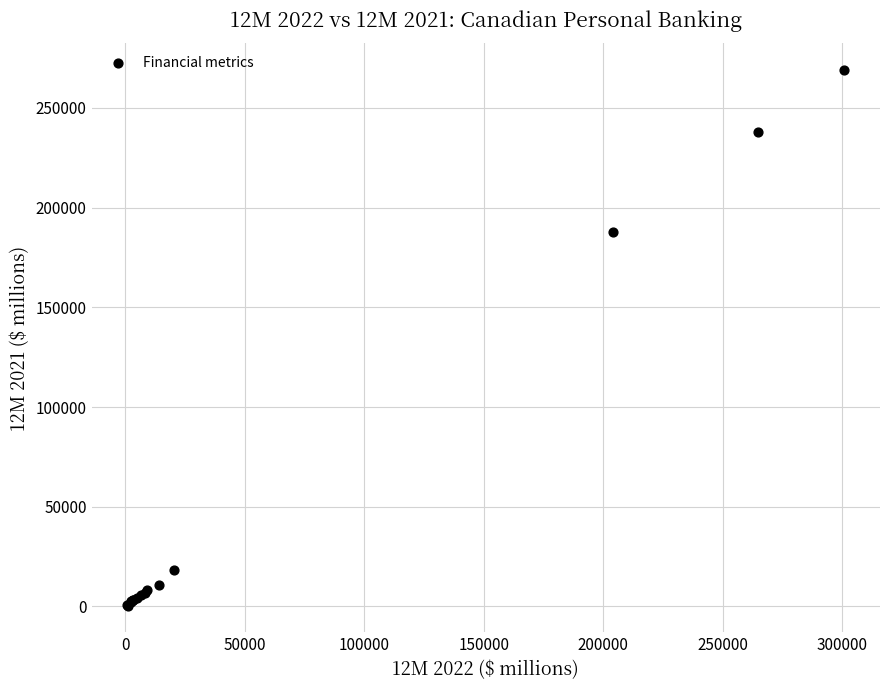

What Y value in the scatter plot is closest to 134640?

187850